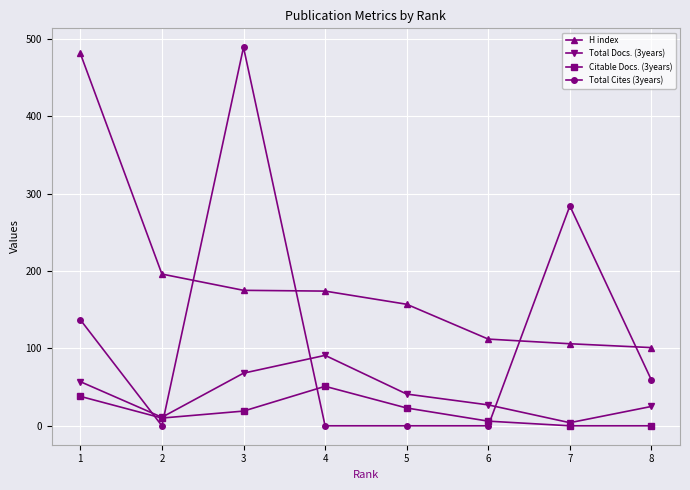

Which series has the largest total across all categories?

H index